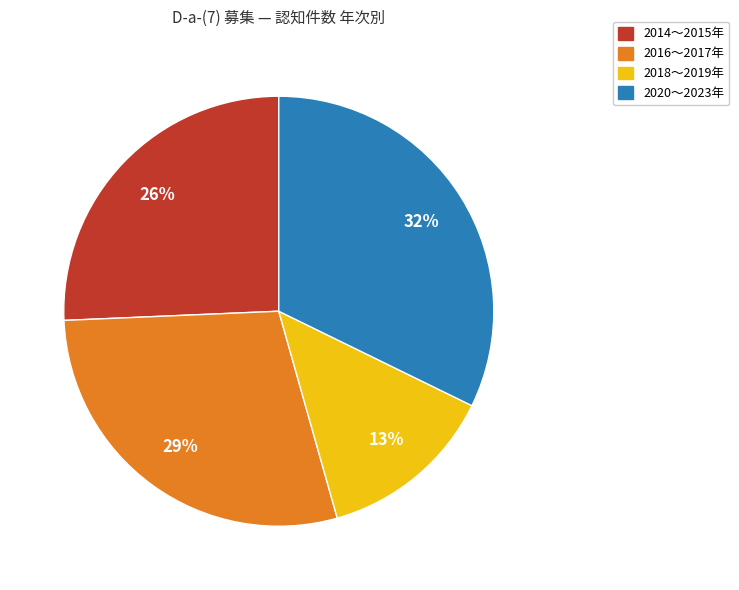

Does any single category account for the majority?

No